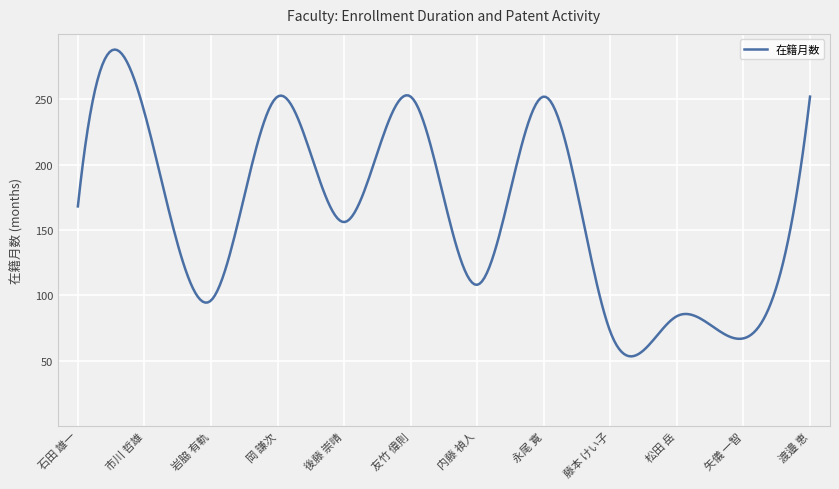

What is the minimum value shown in the chart?

53.2